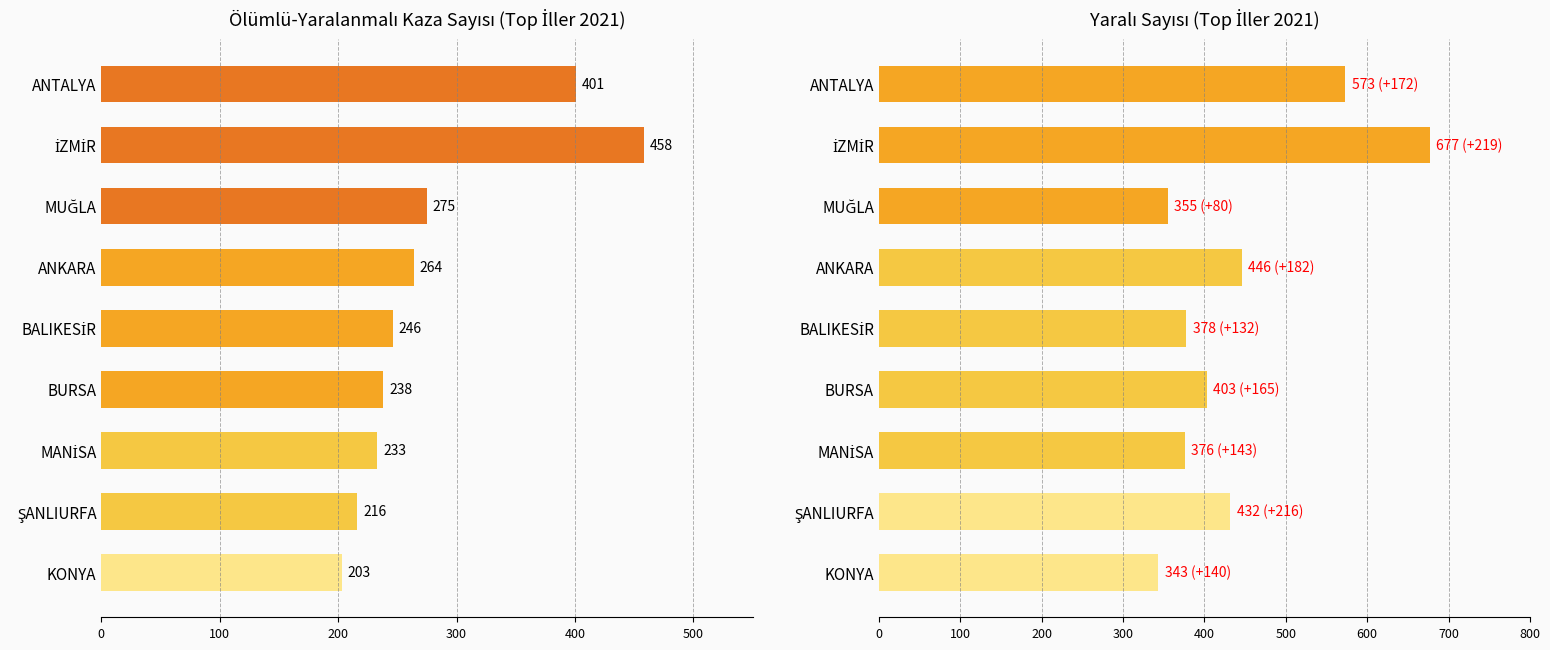

What position from the right is ANKARA?

6